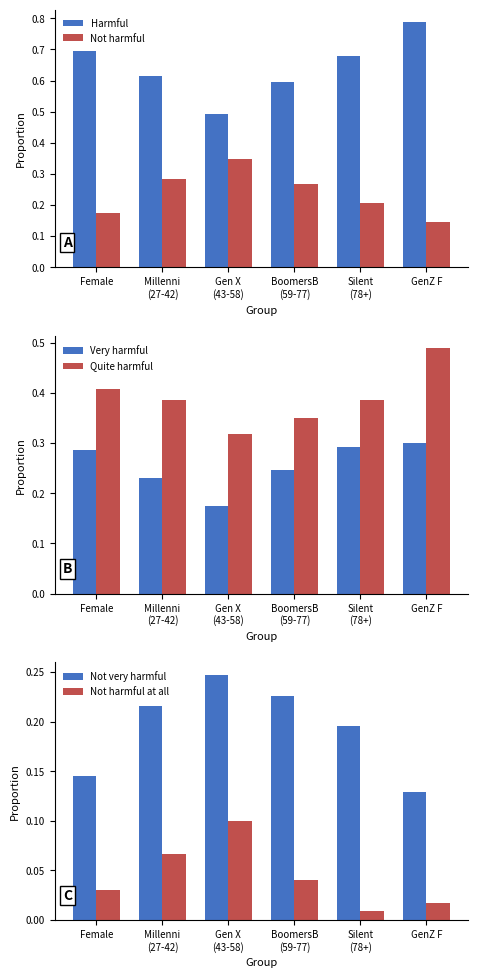

How many groups of bars are there?

6